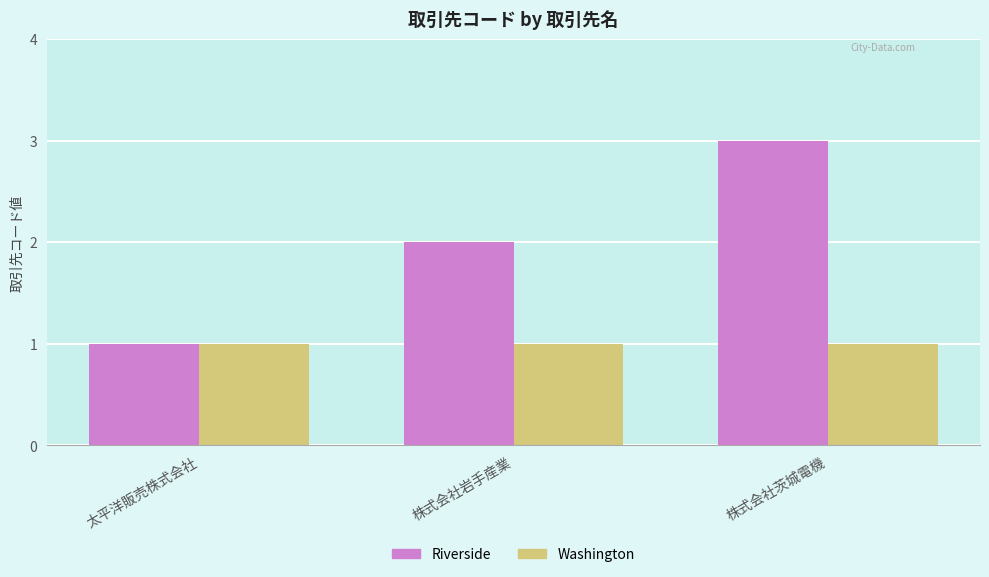

Does the chart contain any negative values?

No